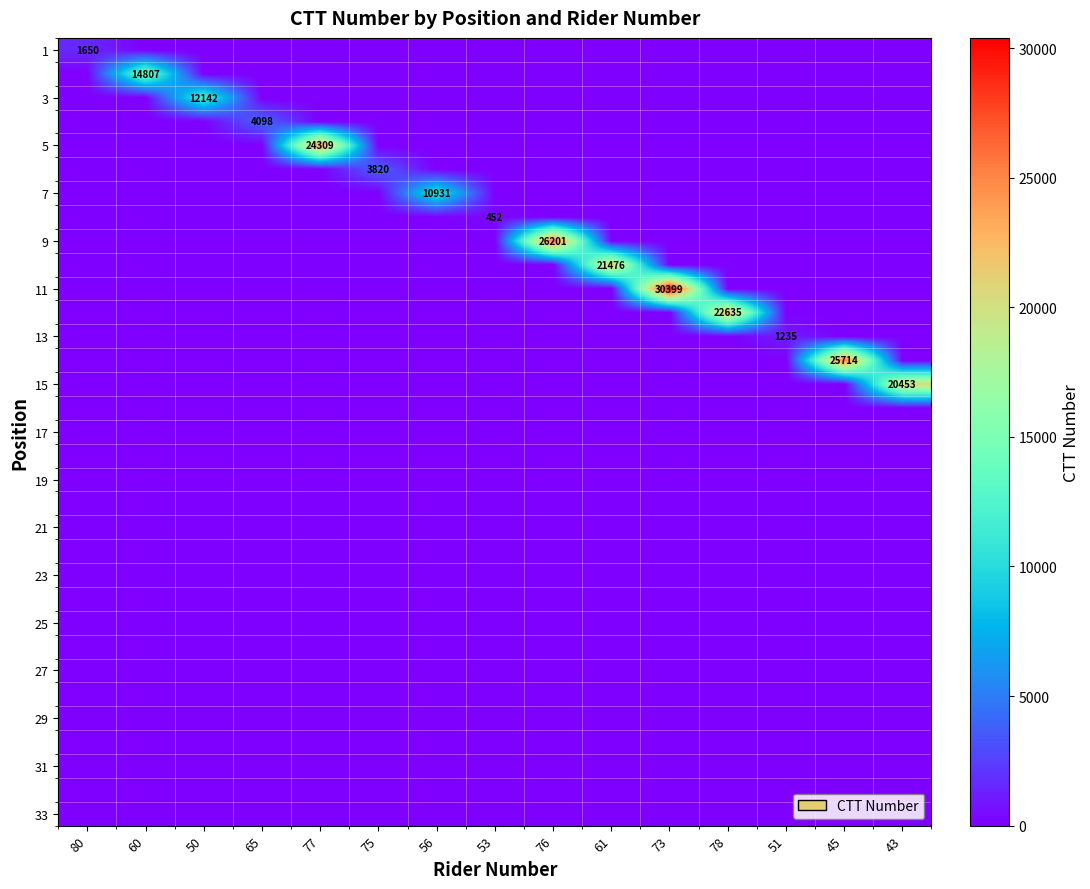

Which label corresponds to the smallest value in the chart?

60